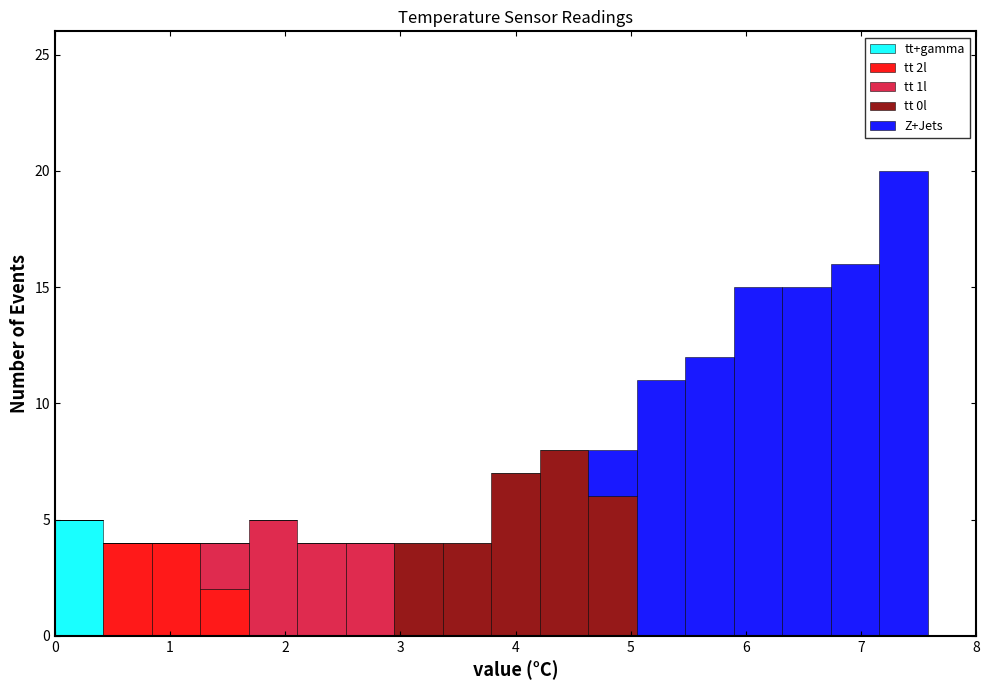

Reading left to right, transcribe this chart: for each stacked bar, give the range it covers on the x-axis and its total height. Neither the bar edges nor the heights are printed on the chart, so give them approximately, as read against the axes.

0.0 to 0.4: 5
0.4 to 0.8: 4
0.8 to 1.3: 4
1.3 to 1.7: 4
1.7 to 2.1: 5
2.1 to 2.5: 4
2.5 to 2.9: 4
2.9 to 3.4: 4
3.4 to 3.8: 4
3.8 to 4.2: 7
4.2 to 4.6: 8
4.6 to 5.1: 8
5.1 to 5.5: 11
5.5 to 5.9: 12
5.9 to 6.3: 15
6.3 to 6.7: 15
6.7 to 7.2: 16
7.2 to 7.6: 20
7.6 to 8.0: 0